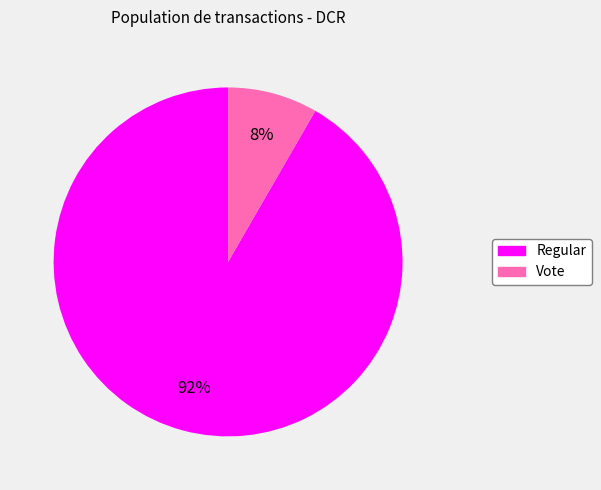

Do Regular and Vote together represent more than half of the pie?

Yes